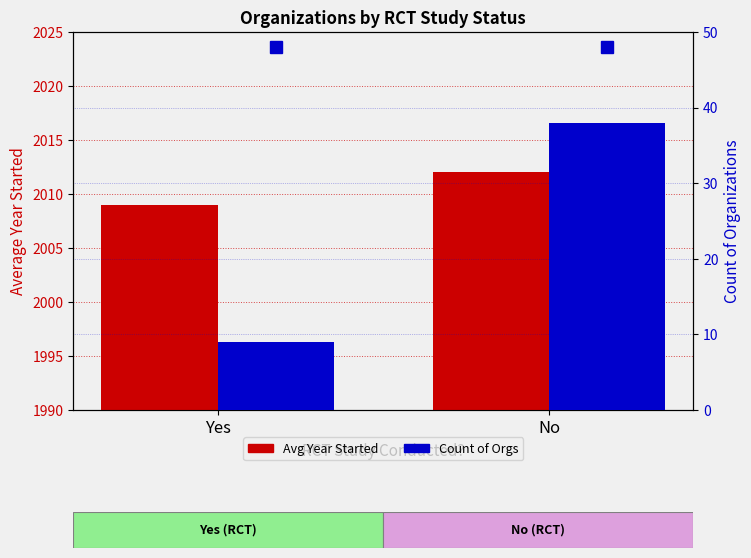

Where is Count of Orgs nearest to the value 23?

Yes